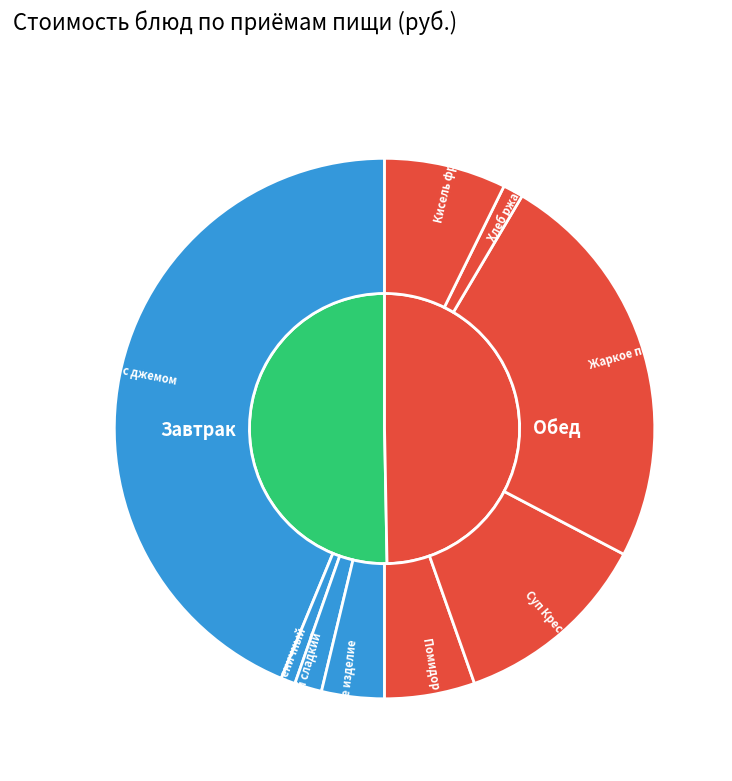

To the nearest percent, what percentage of the pie is Пудинг творожный с джемом?

44%